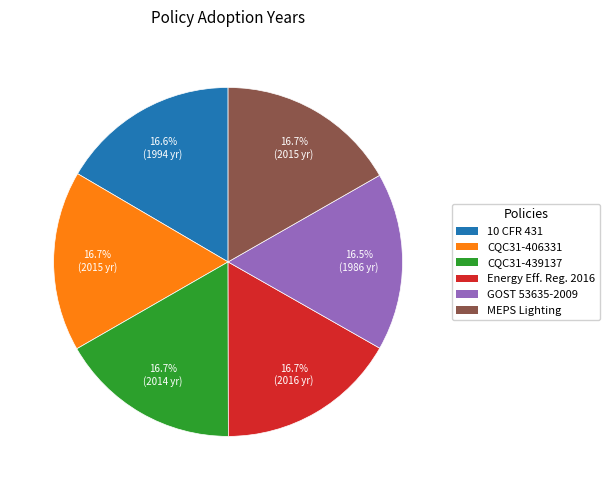

Is there a majority slice in this chart?

No